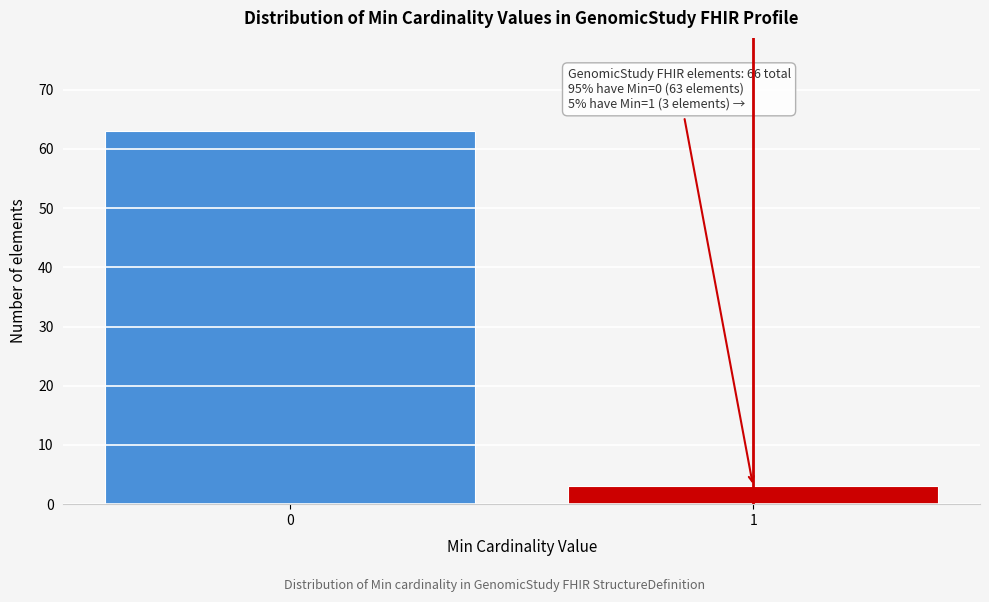

Reading left to right, extract all data points from this chart.

63	3